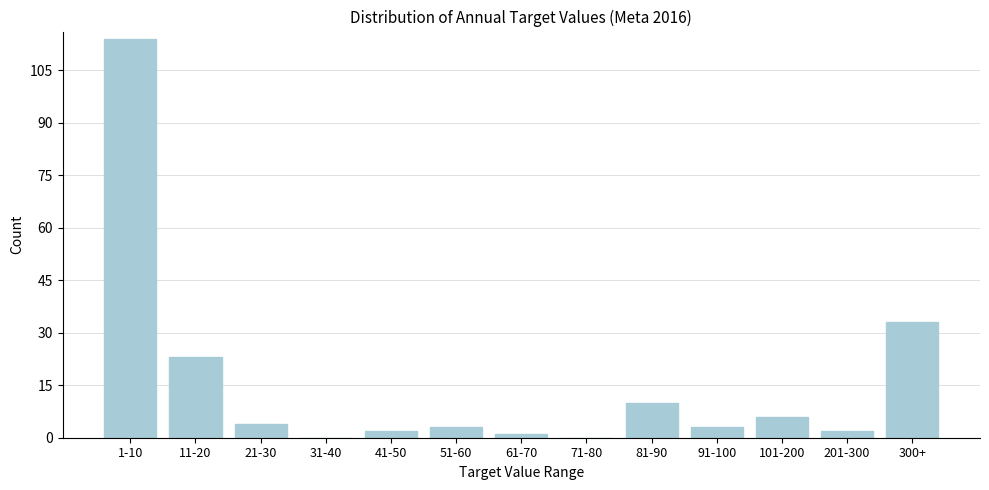

Reading right to left, what are all the values shown in this chart?

300+=33	201-300=2	101-200=6	91-100=3	81-90=10	71-80=0	61-70=1	51-60=3	41-50=2	31-40=0	21-30=4	11-20=23	1-10=114